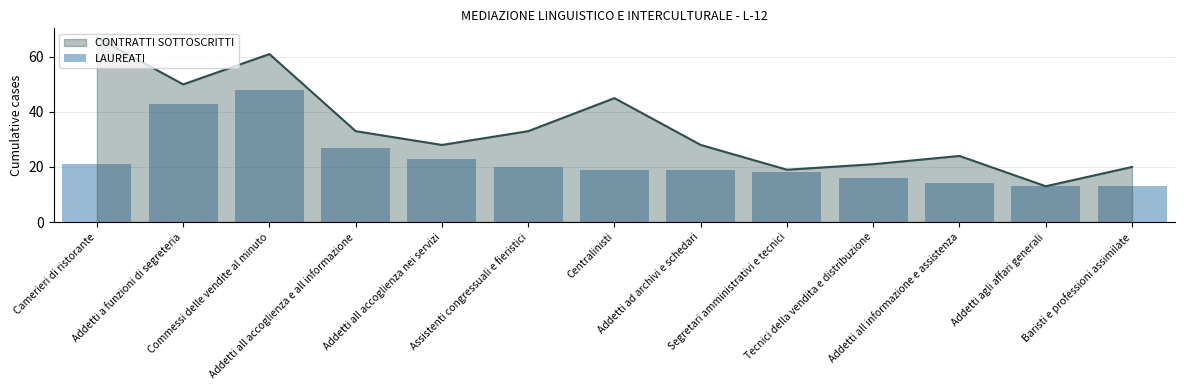

Does the chart contain stacked bars?

No